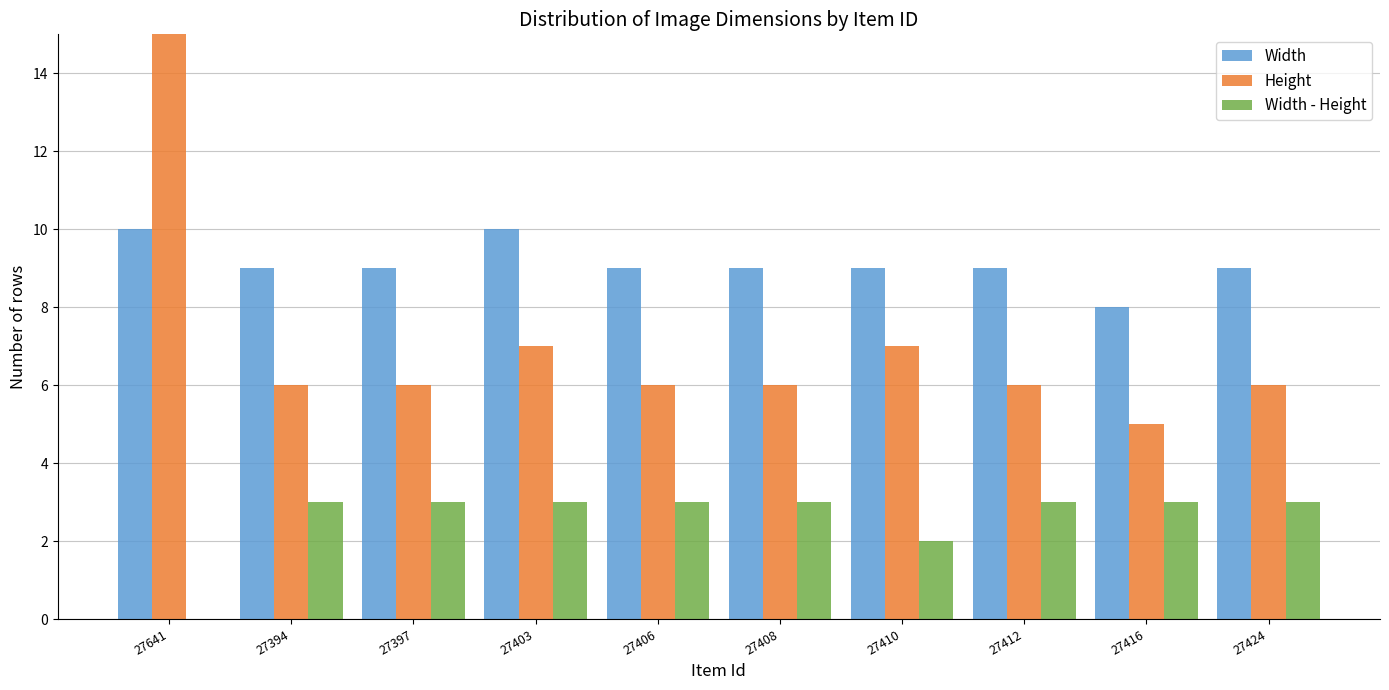

Reading left to right, what are all the values shown in this chart?

Width: 10	9	9	10	9	9	9	9	8	9
Height: 15	6	6	7	6	6	7	6	5	6
Width - Height: -5	3	3	3	3	3	2	3	3	3